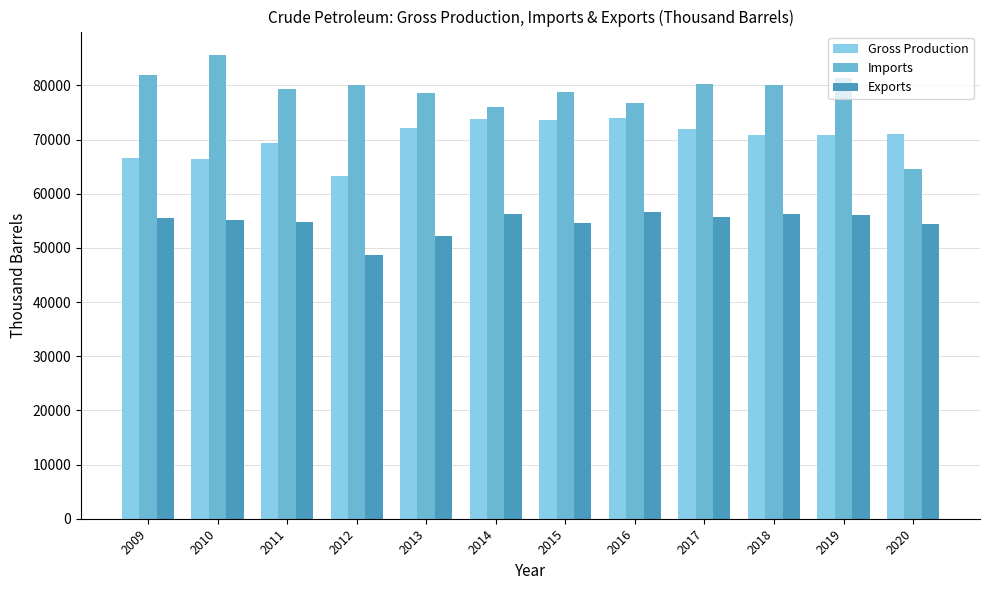

Is it true that Imports equals 64586 at 2020?

True